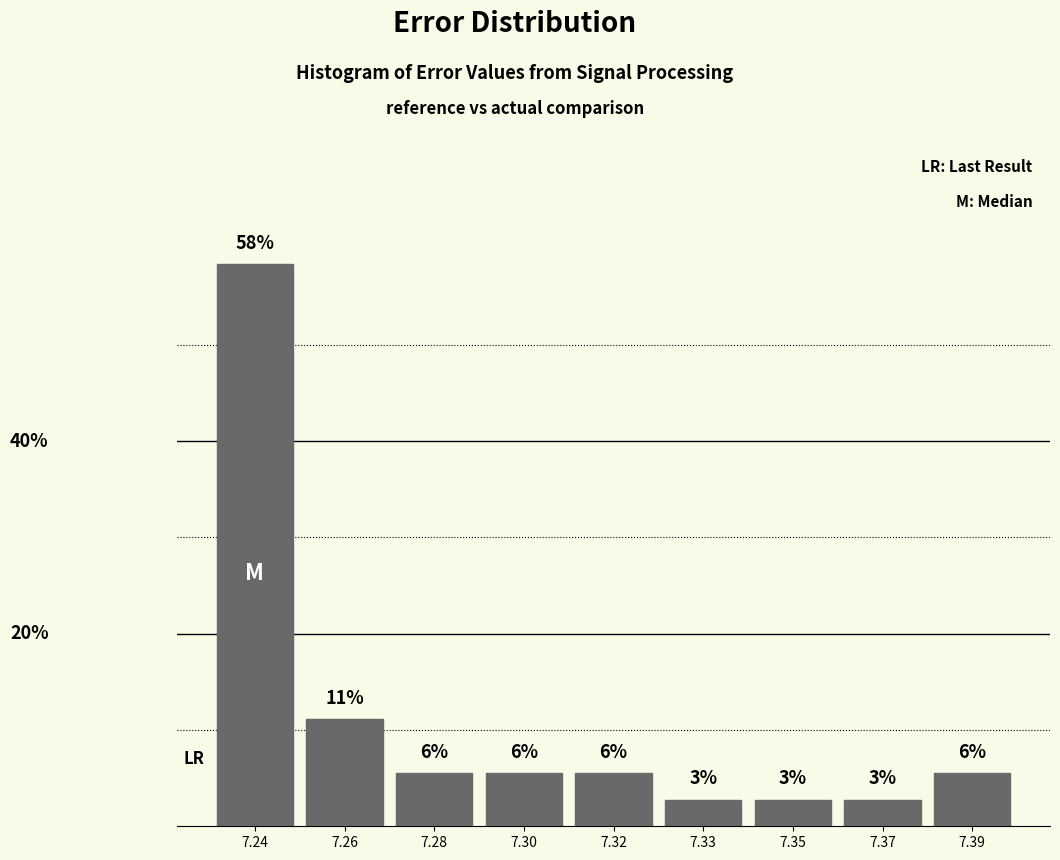

Are the bars horizontal?

No